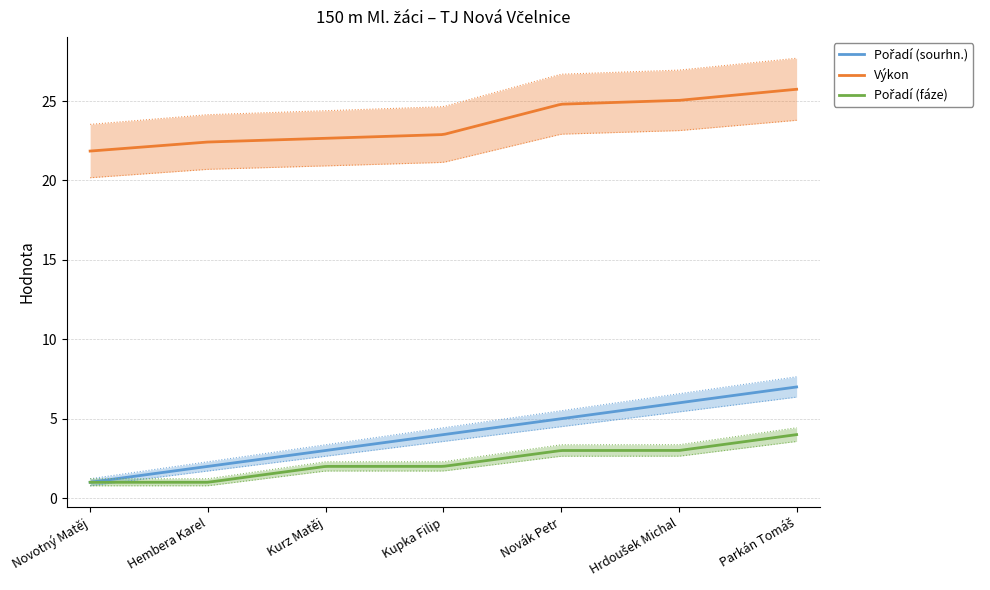

How many data points in Výkon are above 22?

6